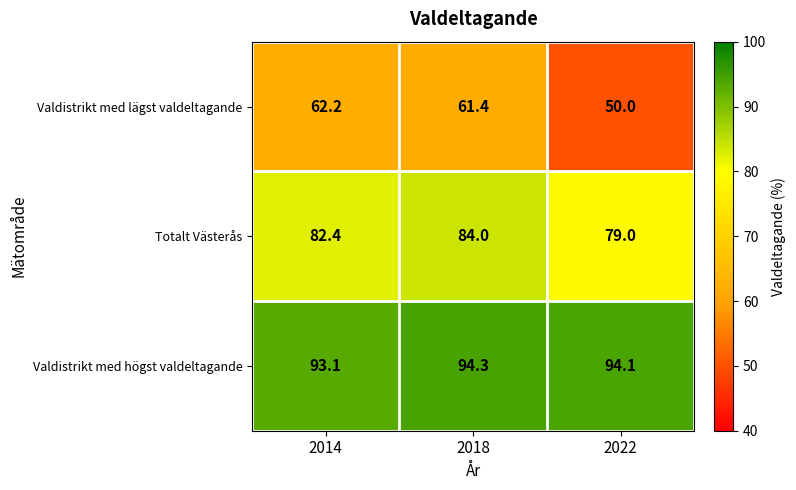

How many data points in Valdistrikt med högst valdeltagande are less than 94?

1